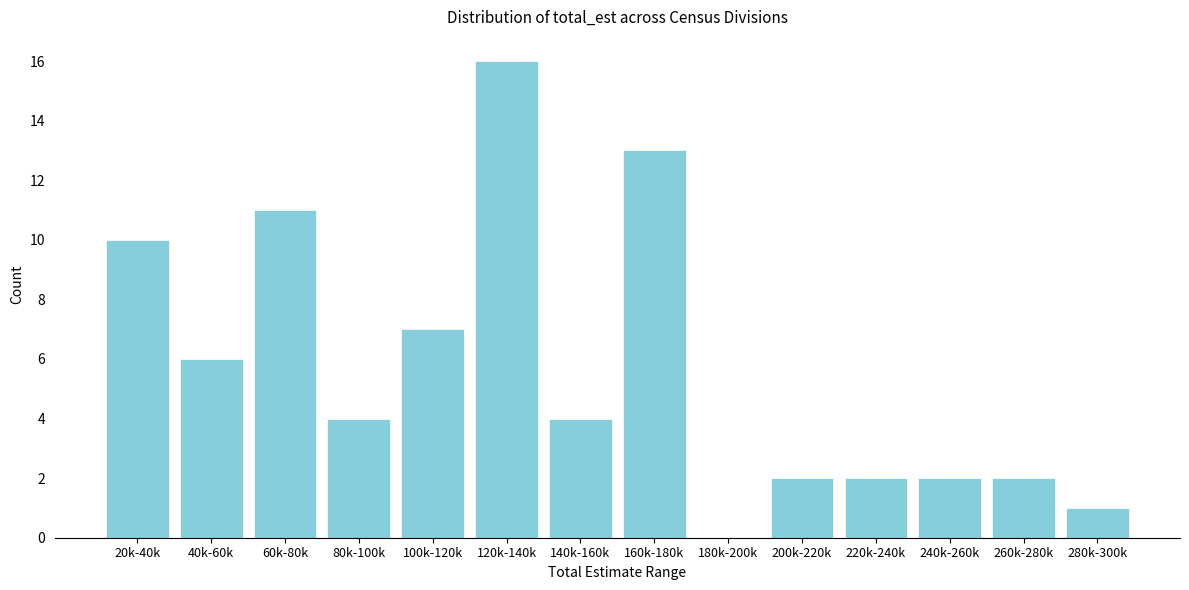

Reading left to right, extract all data points from this chart.

20k-40k=10	40k-60k=6	60k-80k=11	80k-100k=4	100k-120k=7	120k-140k=16	140k-160k=4	160k-180k=13	180k-200k=0	200k-220k=2	220k-240k=2	240k-260k=2	260k-280k=2	280k-300k=1